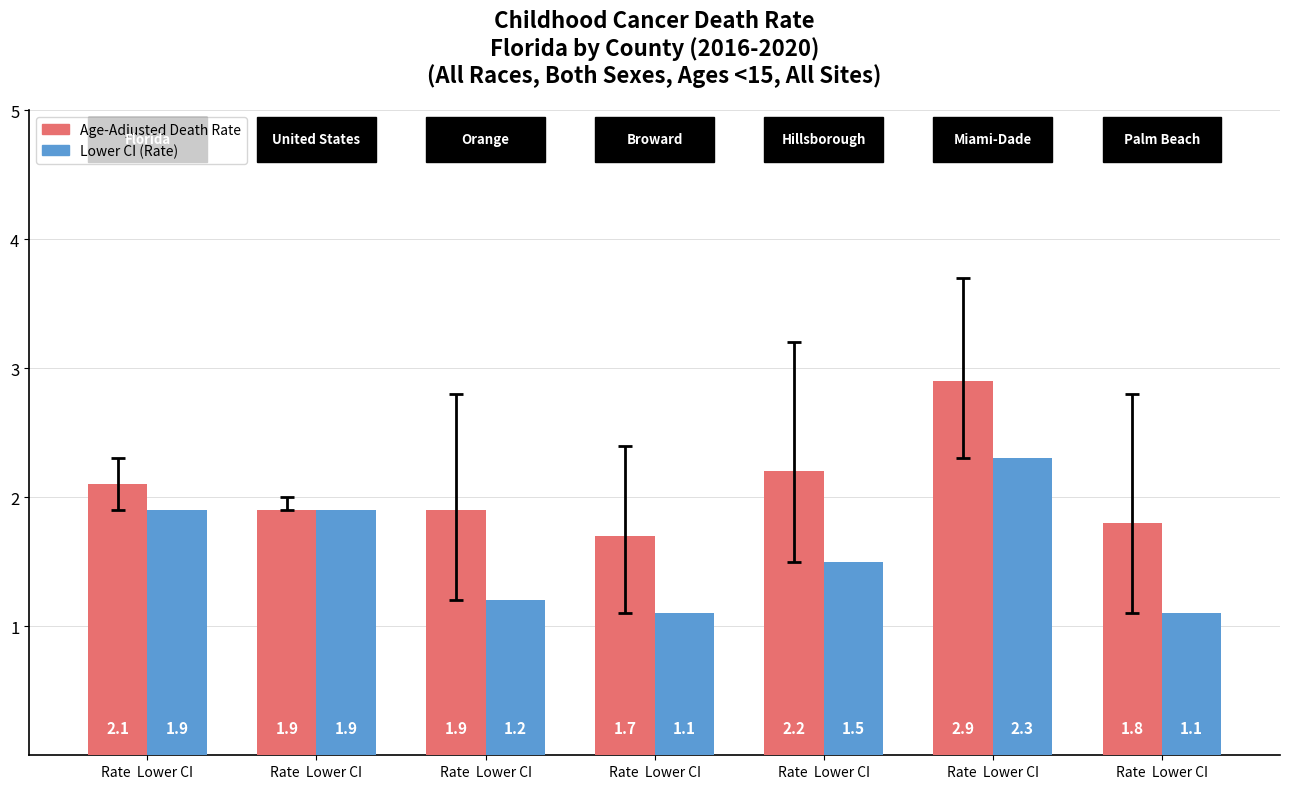

Is it true that Lower CI (Rate) equals 1.9 at Rate  Lower CI?

True